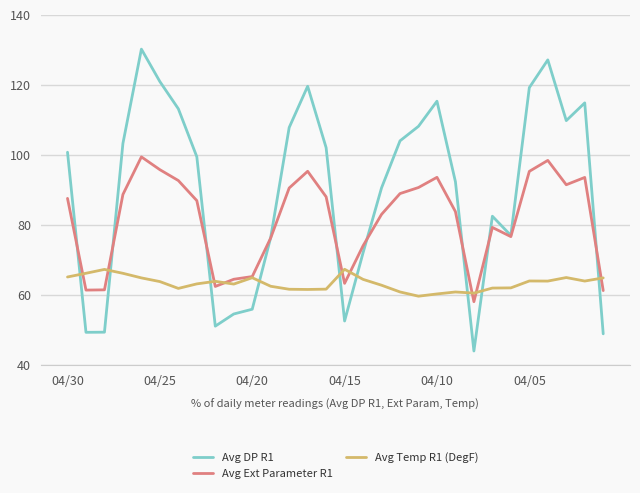

How many times do Avg DP R1 and Avg Temp R1 (DegF) cross each other?

9